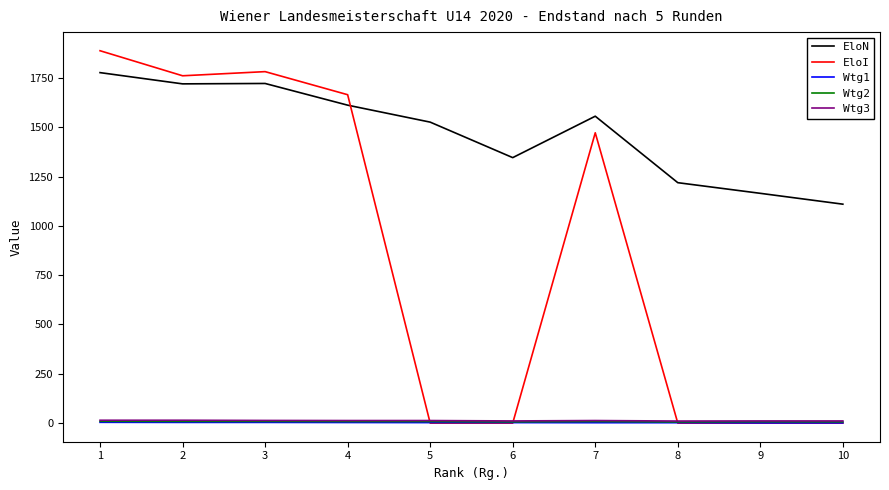

Which series has the widest spread of values?

EloI